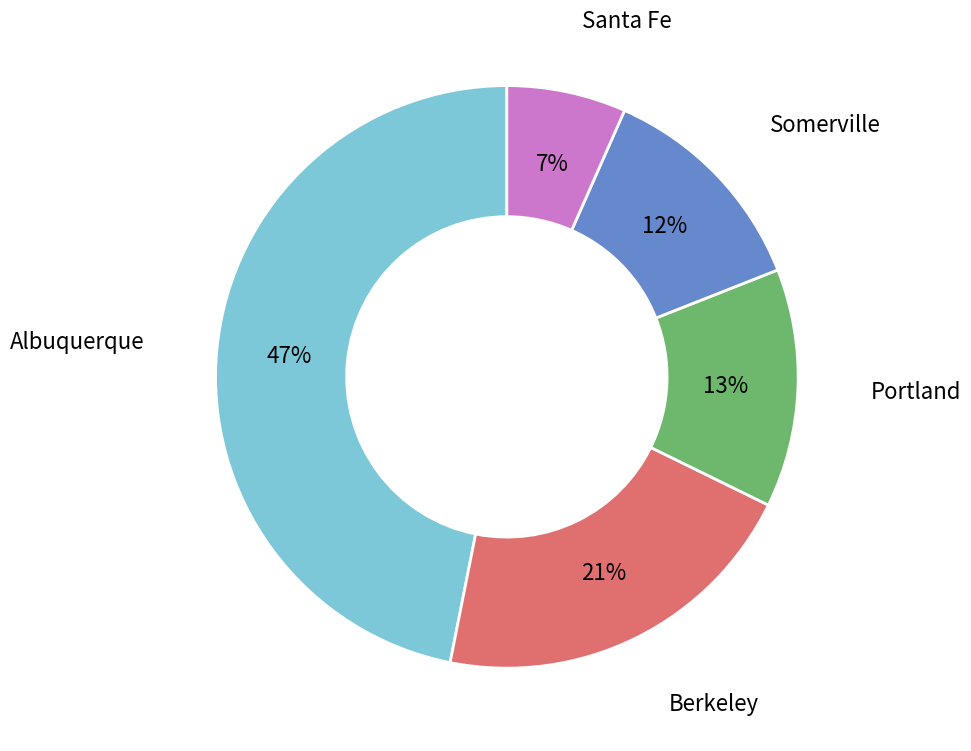

To the nearest percent, what portion does Santa Fe represent?

7%